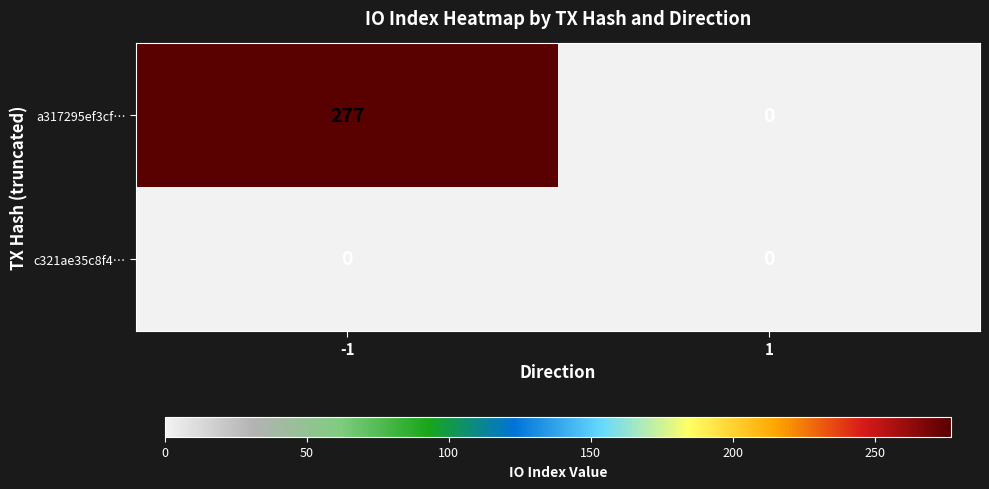

Reading left to right, transcribe all the data shown in this chart.

a317295ef3cf…: 277	0
c321ae35c8f4…: 0	0